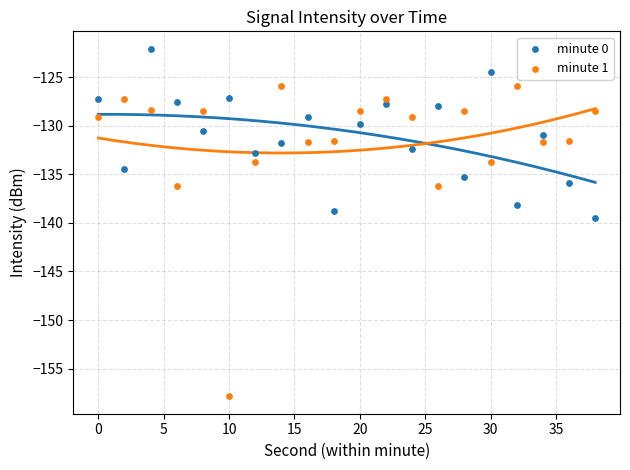

Across all data points, what is the range of Y values (max minus min)?

35.8